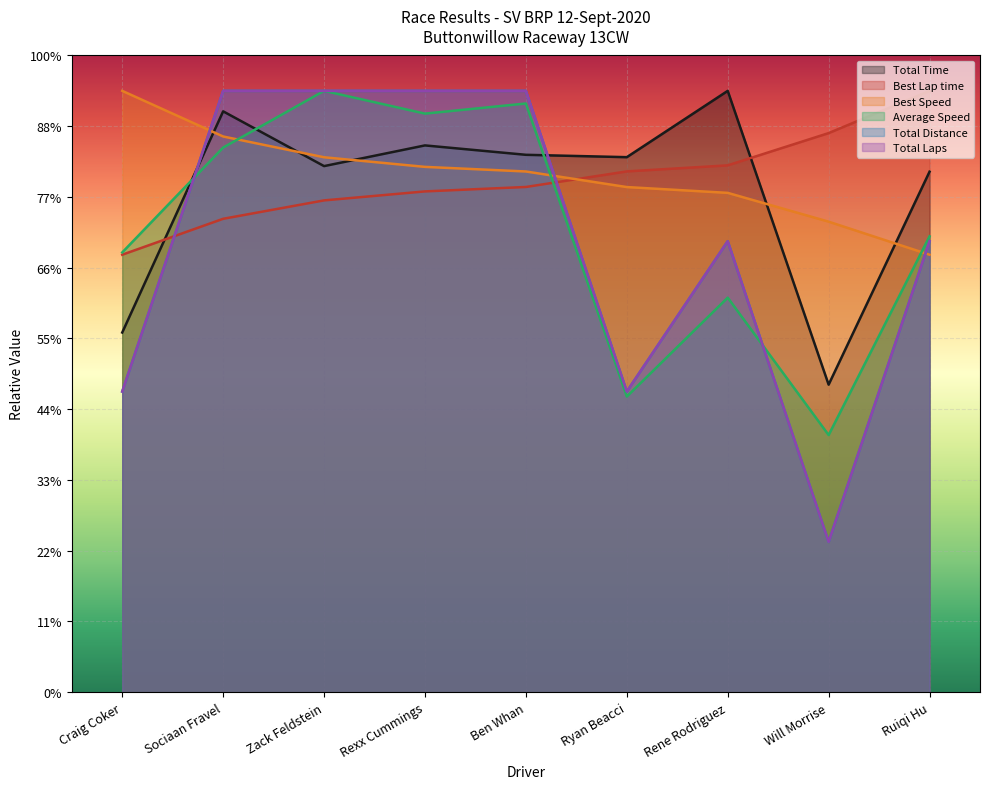

Between Sociaan Fravel and Craig Coker, which is larger?

Sociaan Fravel